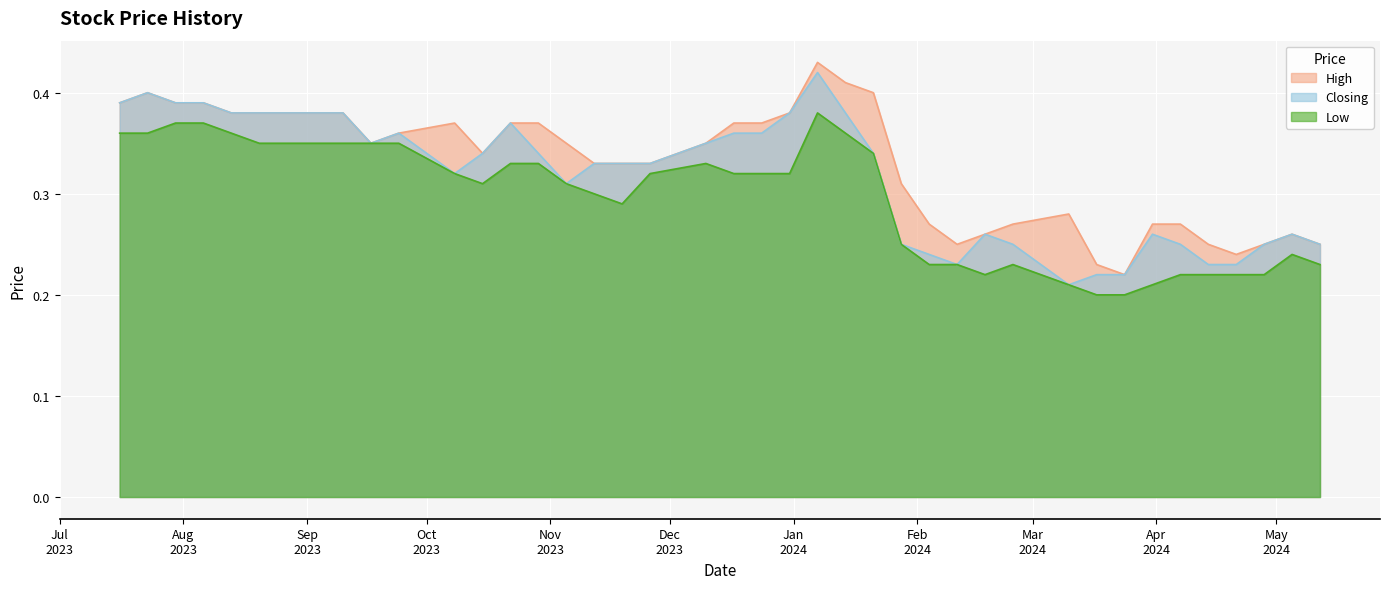

True or false: High has more than 0 interior local peaks.

True